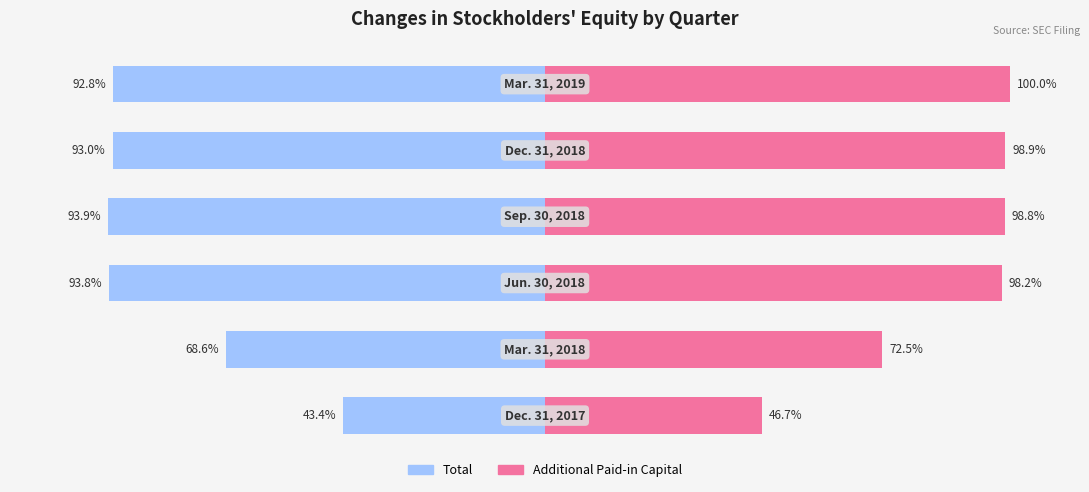

Reading right to left, extract all data points from this chart.

Total: 5=-92.8	4=-93.0	3=-93.9	2=-93.8	1=-68.6	0=-43.4
Additional Paid-in Capital: 5=100.0	4=98.9	3=98.8	2=98.2	1=72.5	0=46.7